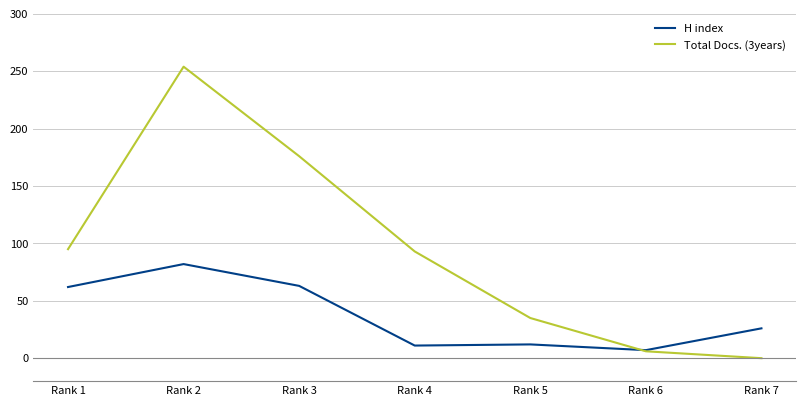

Is it true that H index equals 7 at Rank 6?

True